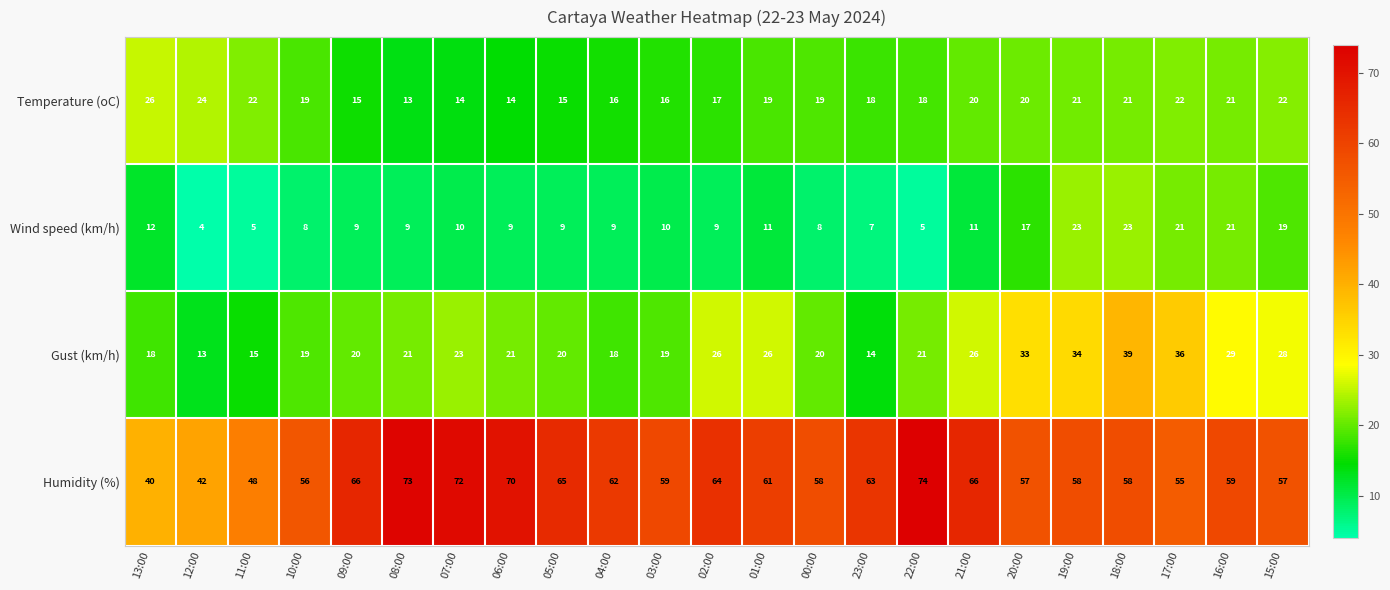

At which category is the sum across all series the highest?

18:00